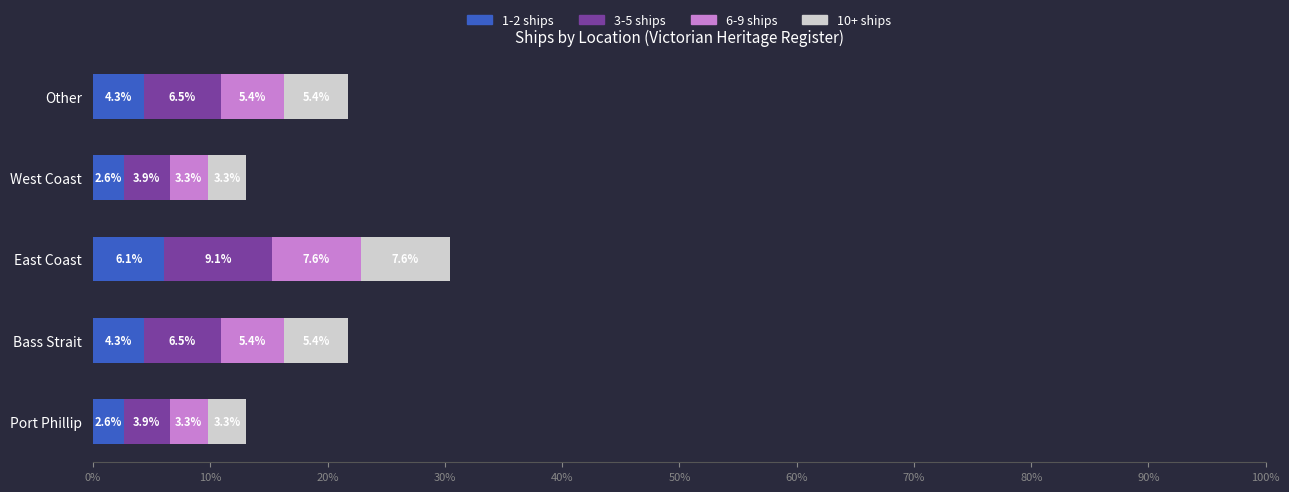

What is the difference between the maximum and minimum values in the 1-2 ships series?

3.5